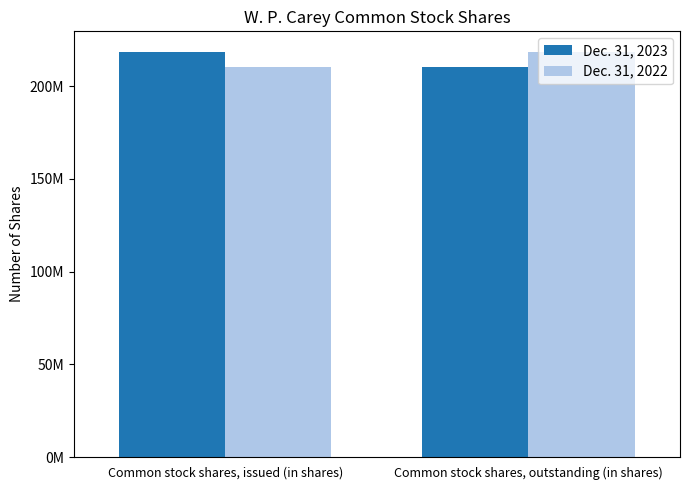

What is the maximum value shown in the chart?

218671874